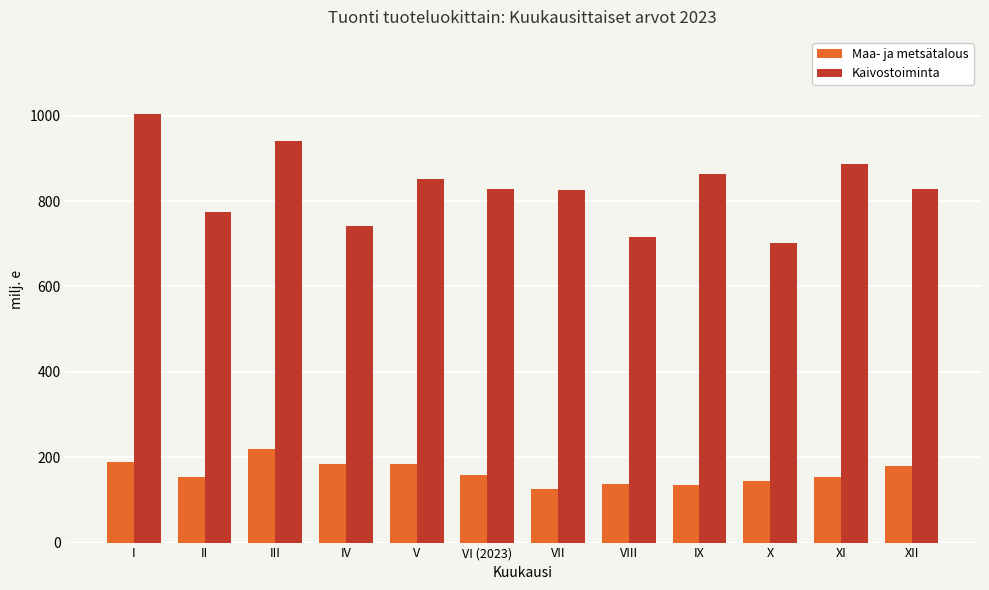

Which series has the largest total across all categories?

Kaivostoiminta